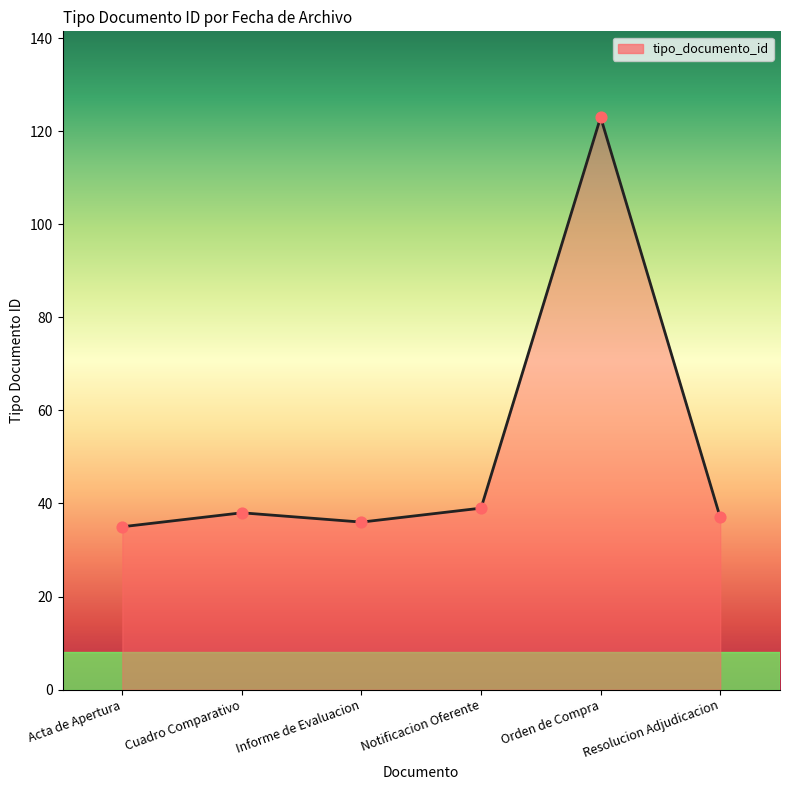

Which has a higher value, Informe de Evaluacion or Notificacion Oferente?

Notificacion Oferente